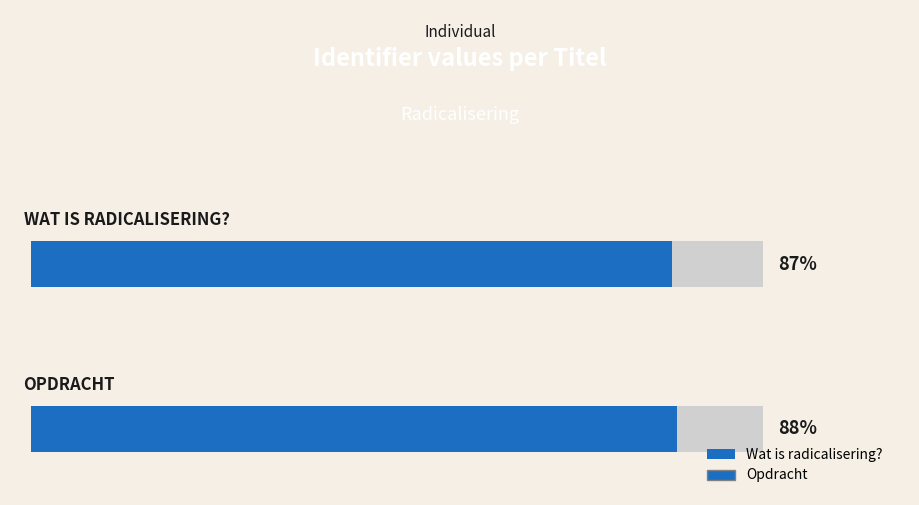

Between Opdracht and Wat is radicalisering?, which is larger?

Opdracht